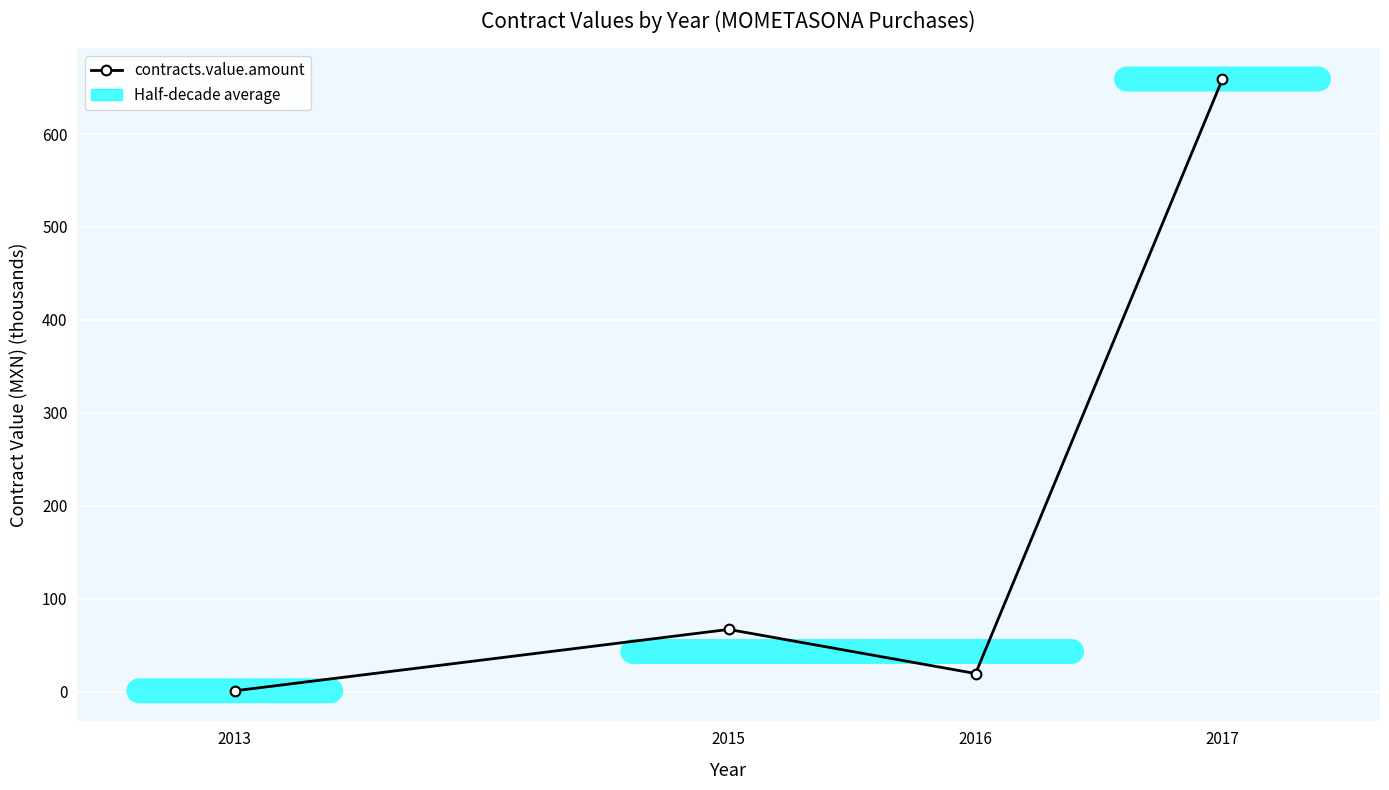

What is the greatest value displayed?

659.2